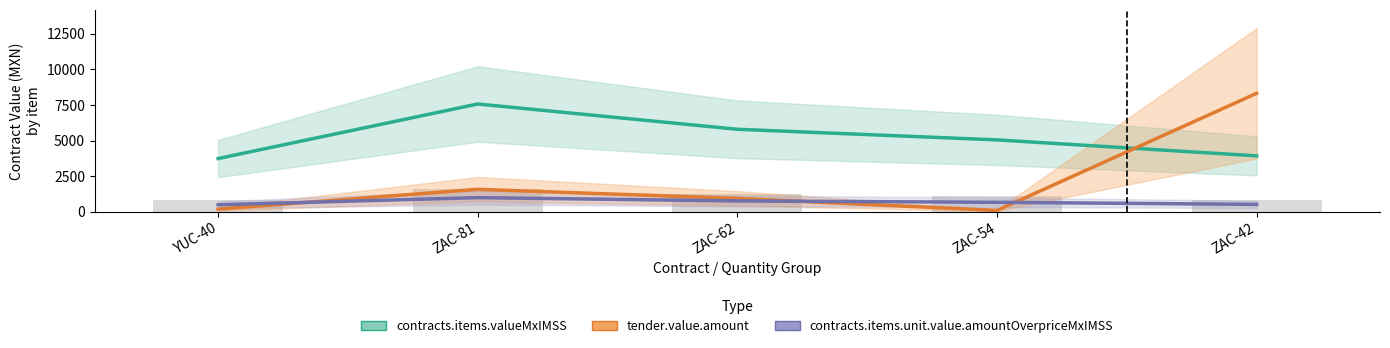

What value does the contracts.items.unit.value.amountOverpriceMxIMSS series have at YUC-40?

490.2